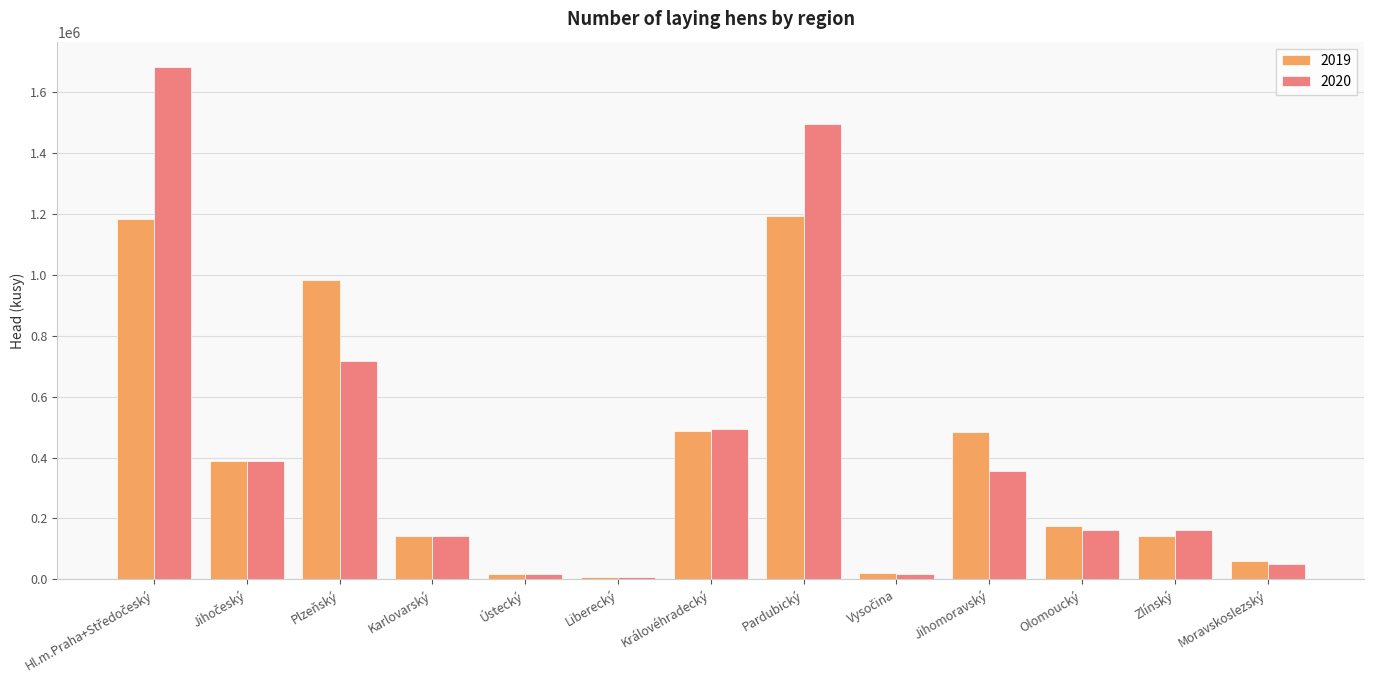

Is the value of 2019 at Liberecký greater than the value of 2020 at Olomoucký?

No